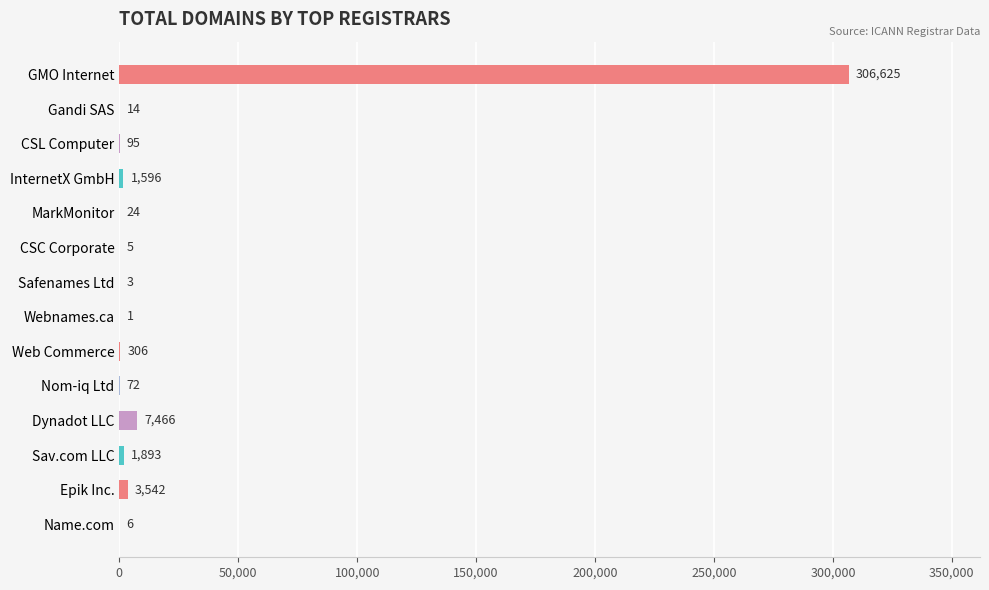

True or false: the data shows 1893 at Sav.com LLC.

True